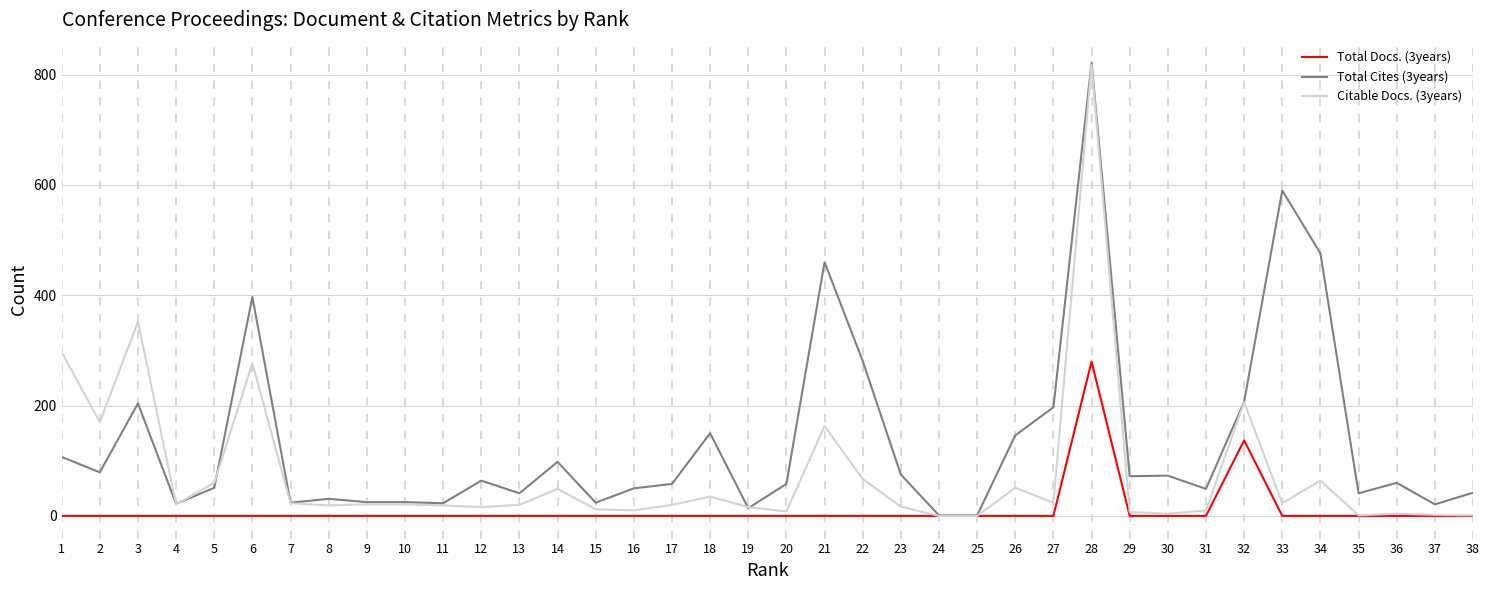

Between 10 and 37, which series saw the biggest shift?

Citable Docs. (3years)